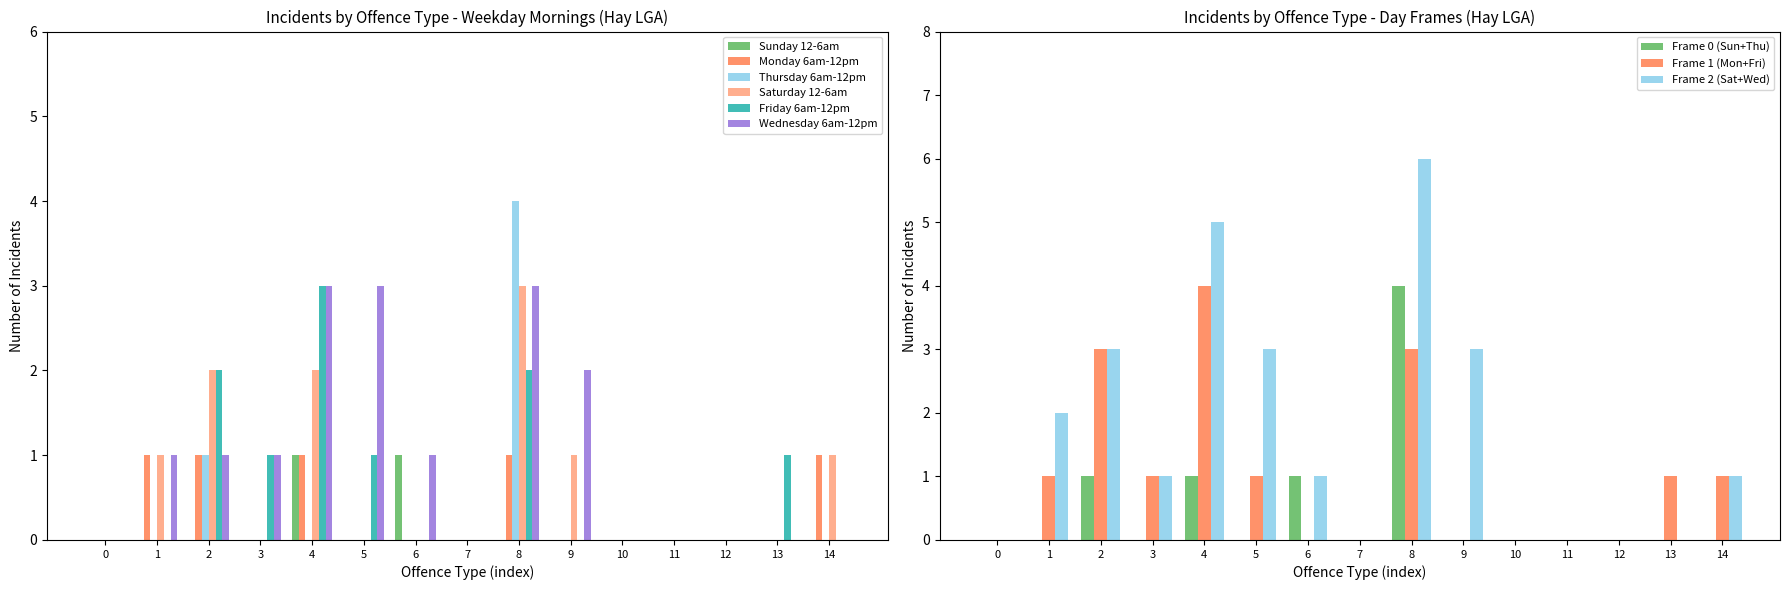

At which label does Friday 6am-12pm reach its peak?

4